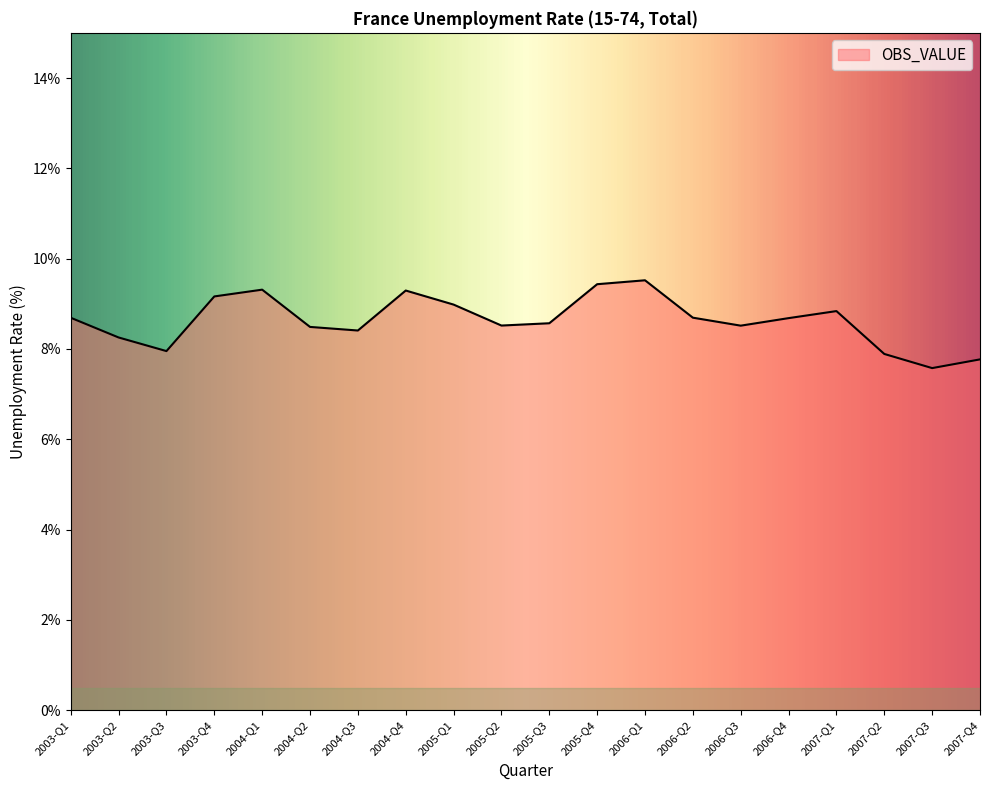

What is the change in value from 2003-Q3 to 2005-Q1?

+1.0